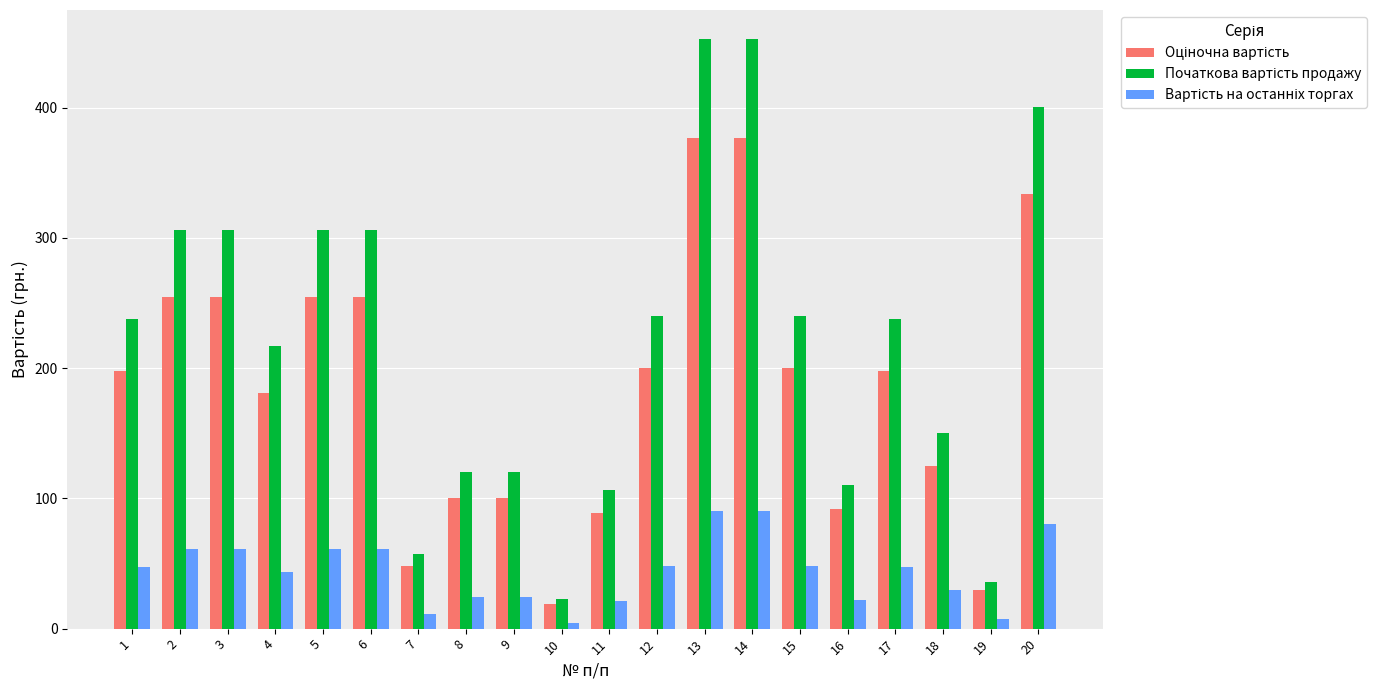

What is the difference between the highest and lowest values at 6?

244.8